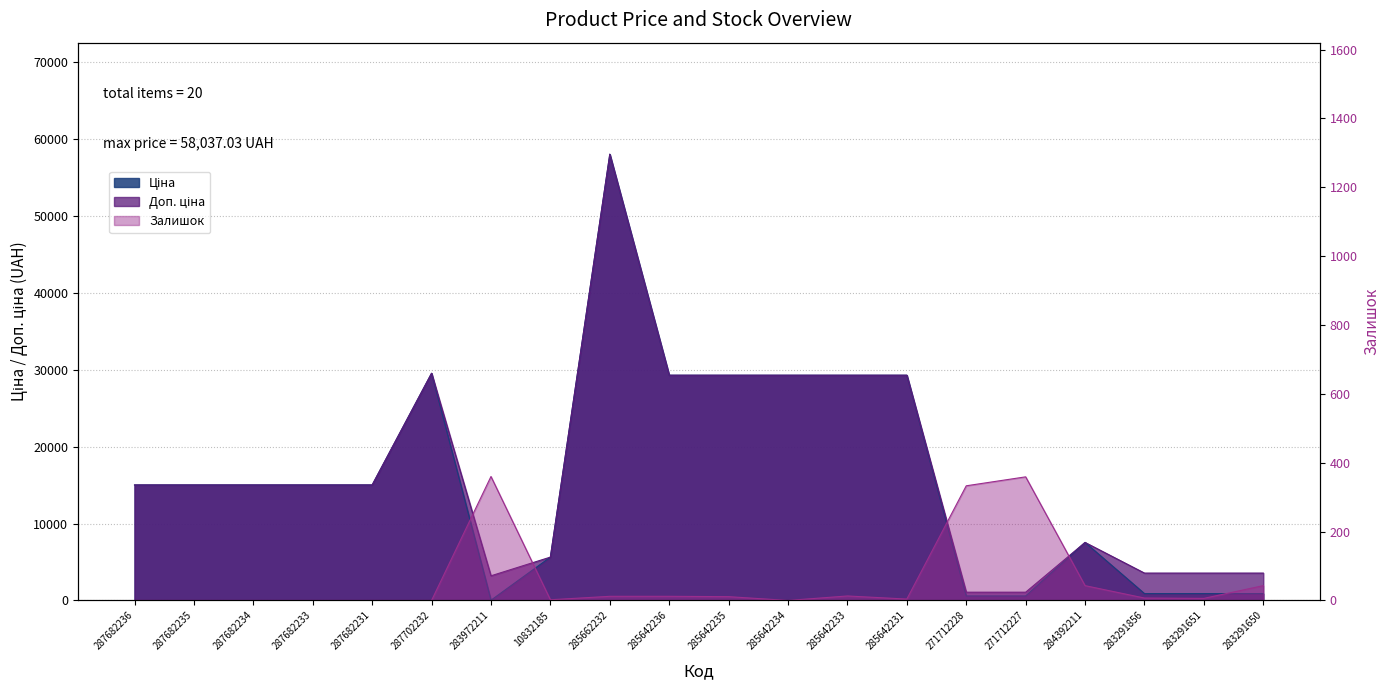

Is the value of Ціна at 283972211 greater than the value of Доп. ціна at 285662232?

No